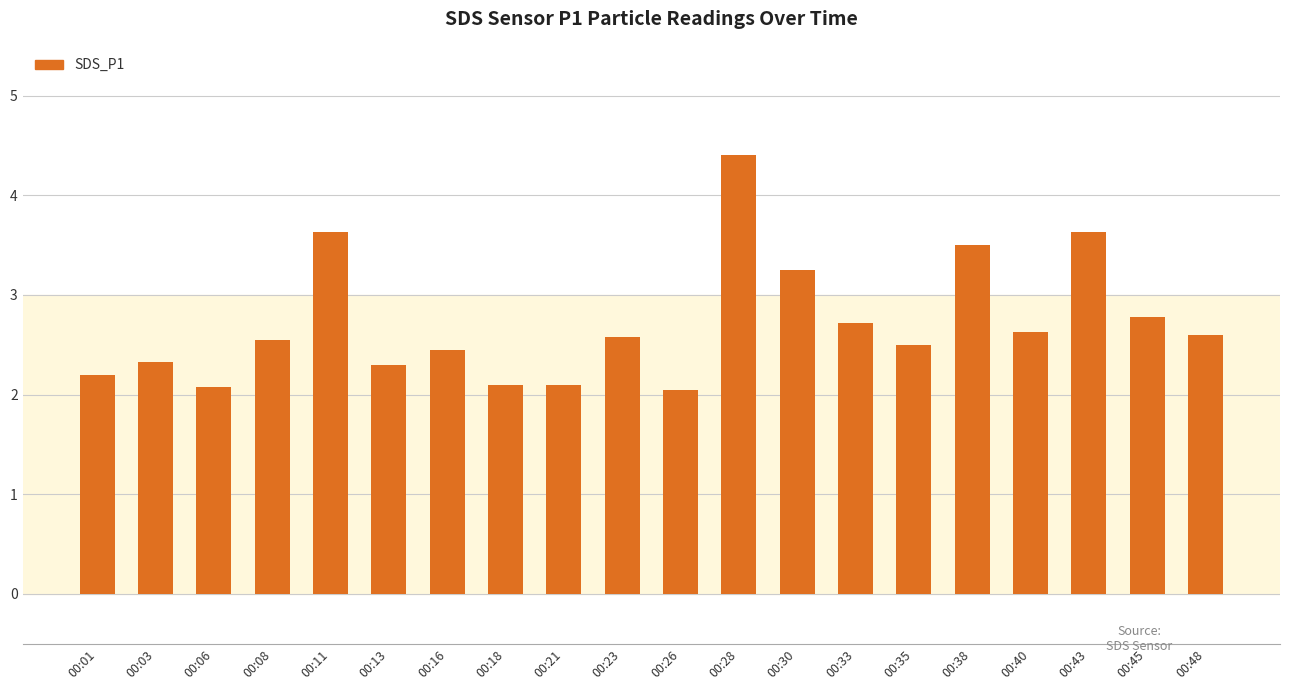

The chart shows a value of 3.5 at 00:38. True or false?

True